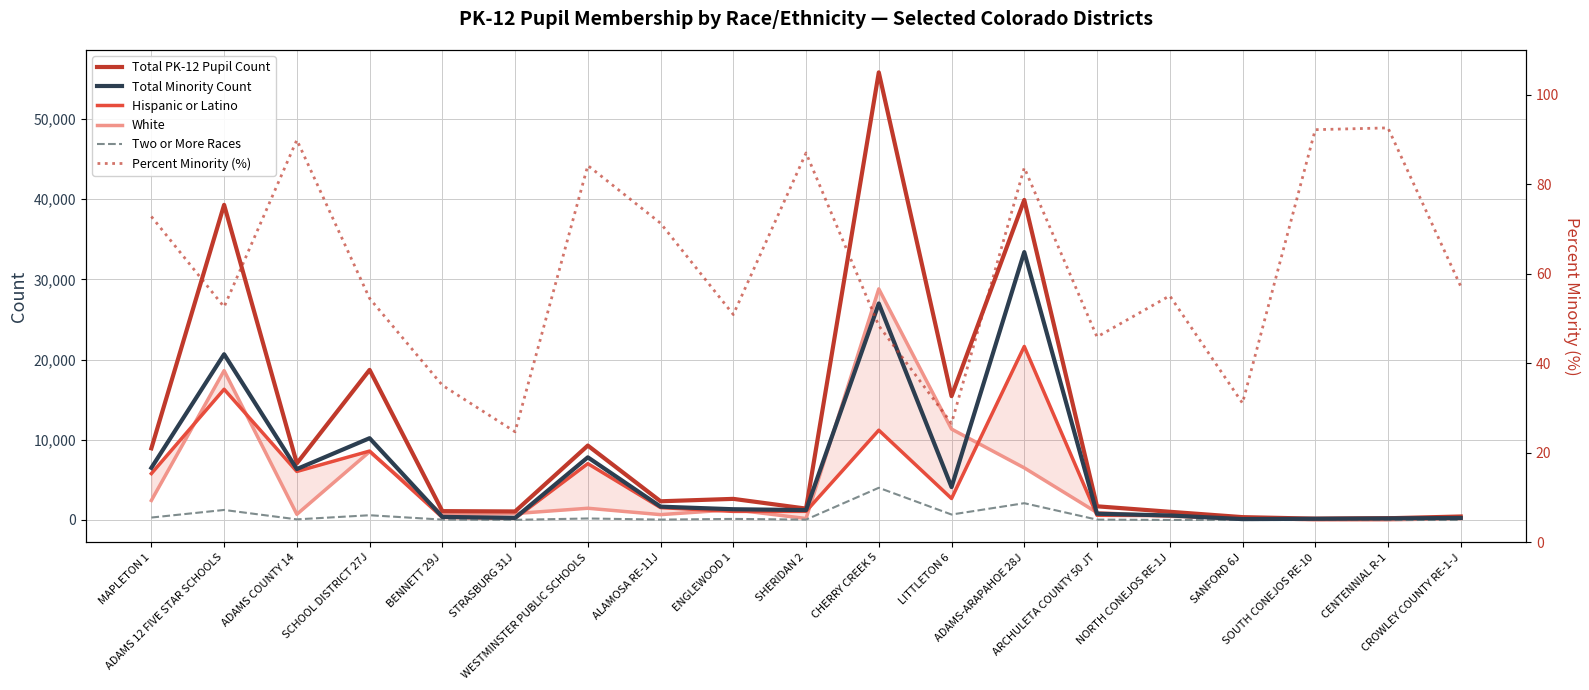

List the series in order of their peak value, highest first.

Total PK-12 Pupil Count, Total Minority Count, White, Hispanic or Latino, Two or More Races, Percent Minority (%)